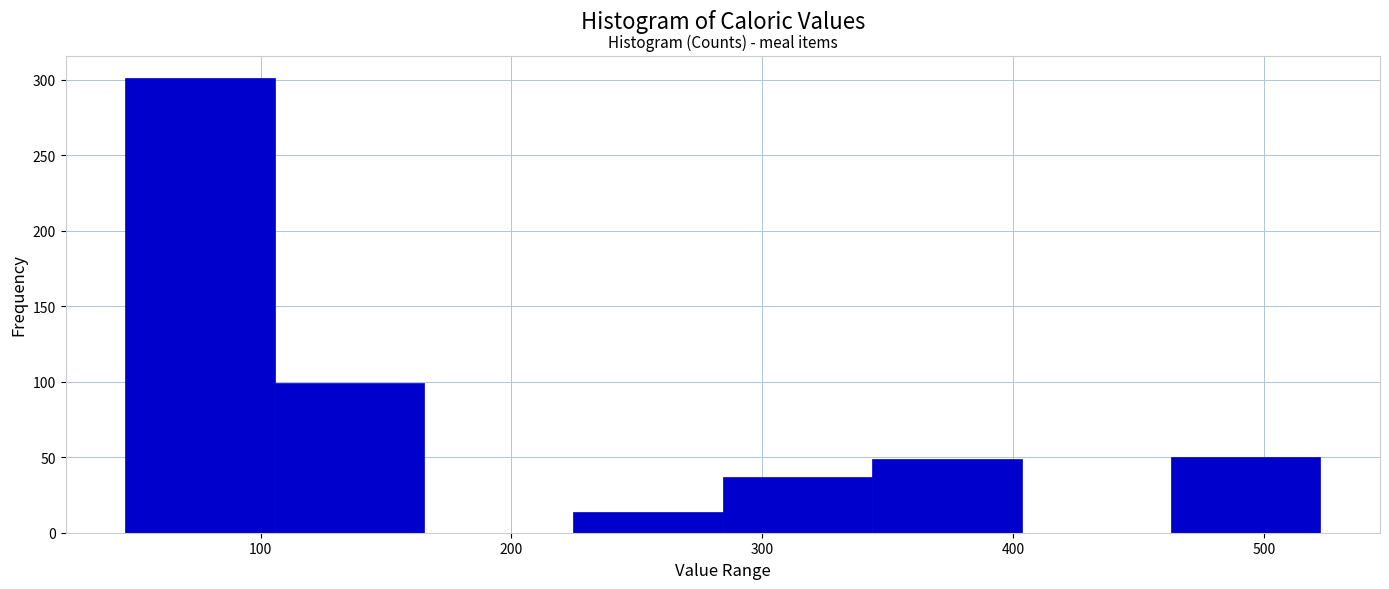

Reading left to right, list every bar in this chart as the range it spans on the x-axis followed by its height. Neither the bar edges nor the heights are printed on the chart, so give them approximately, as read against the axes.

50 to 110: 300
110 to 170: 100
170 to 220: 0
220 to 280: 15
280 to 340: 35
340 to 400: 50
400 to 460: 0
460 to 520: 50